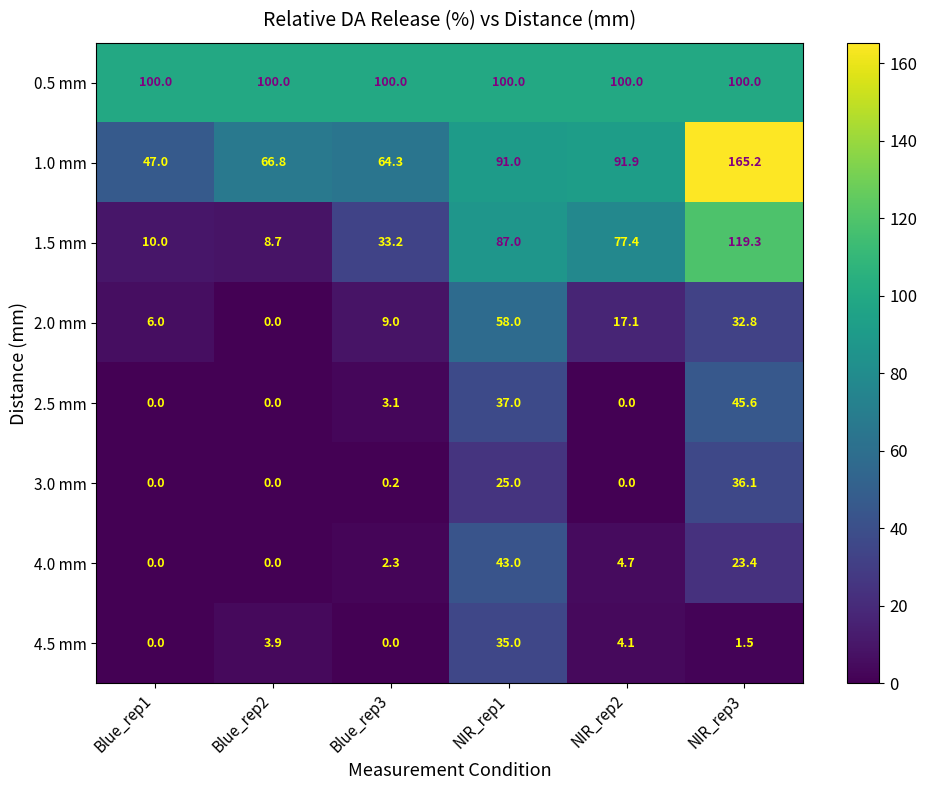

What is the difference between the maximum and minimum values in the 2.5 mm series?

45.6